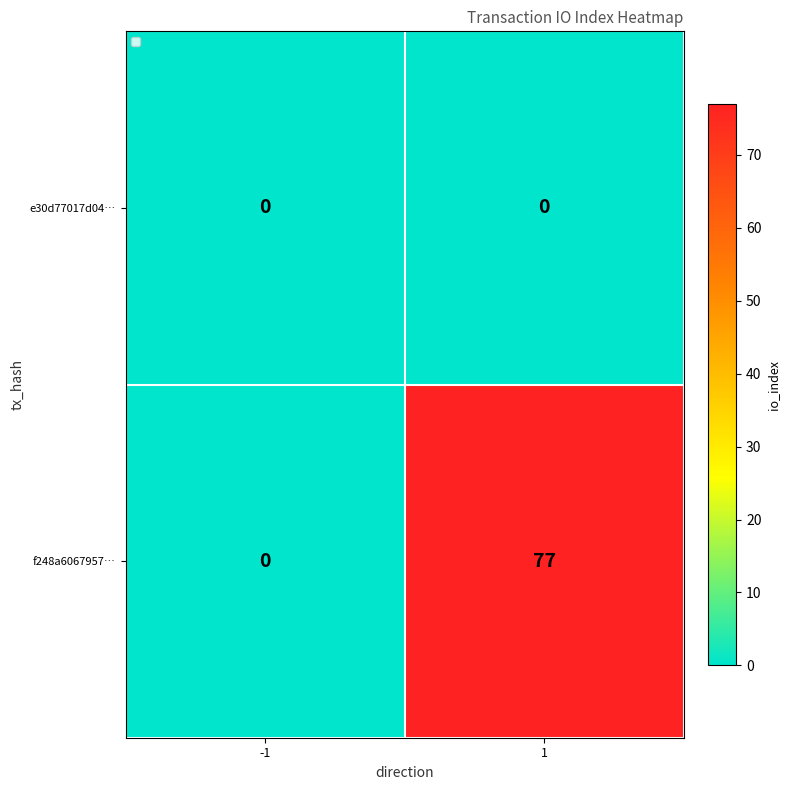

Reading left to right, extract all data points from this chart.

e30d77017d04…: 0	0
f248a6067957…: 0	77